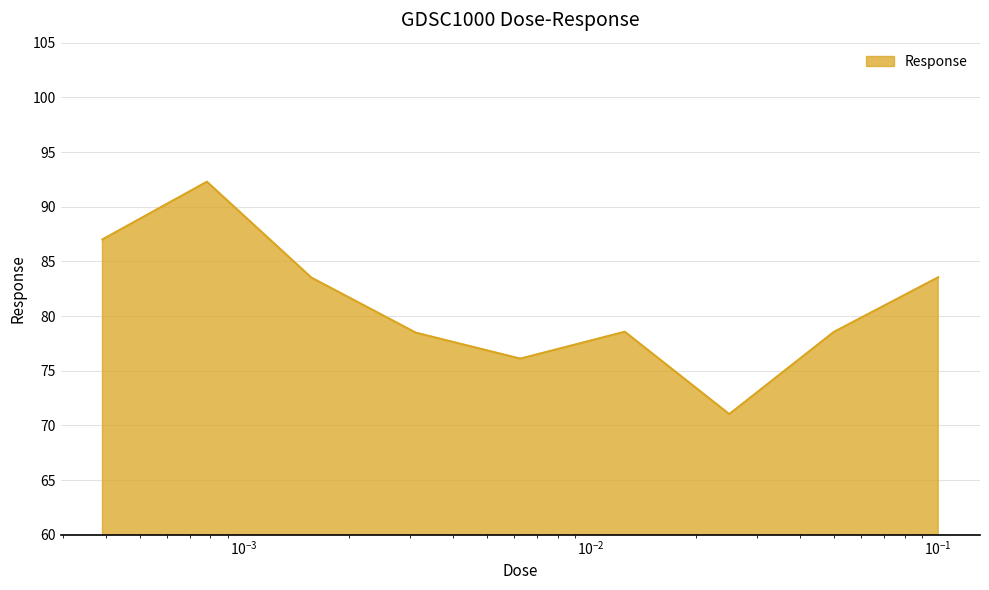

What is the smallest value displayed?

71.0